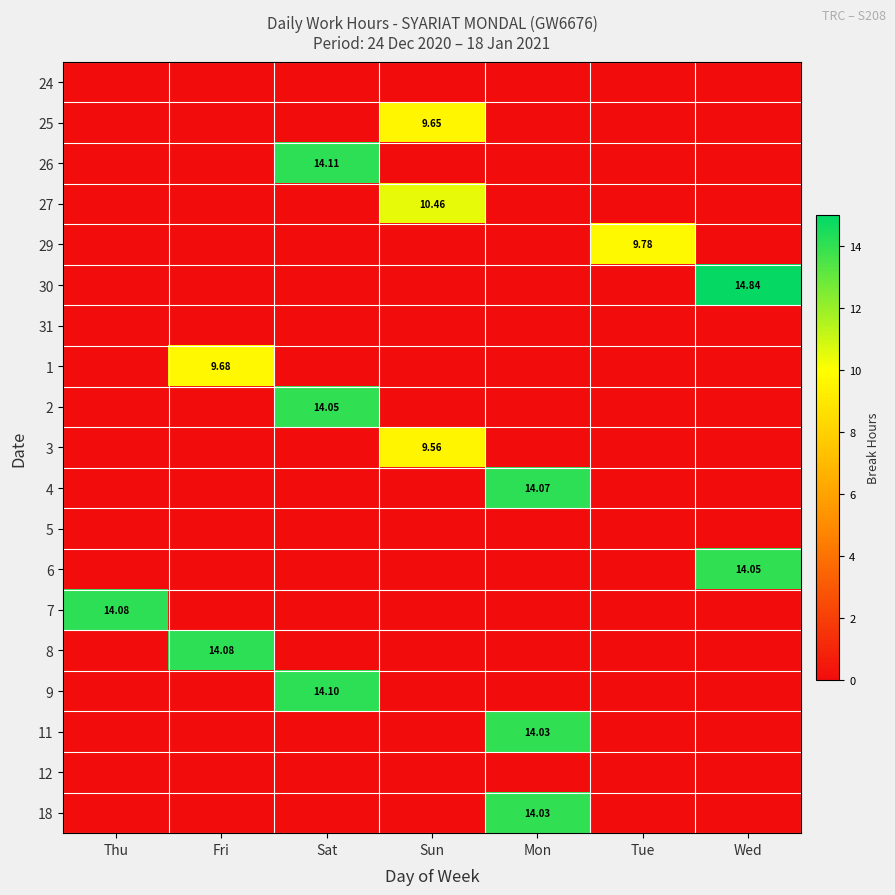

What is the highest value of the 8 series?

14.1